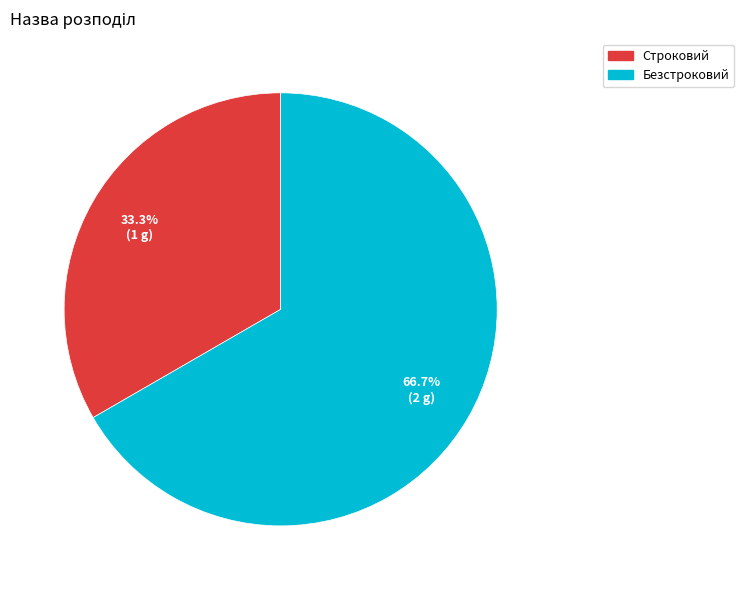

To the nearest percent, what portion does Безстроковий represent?

67%